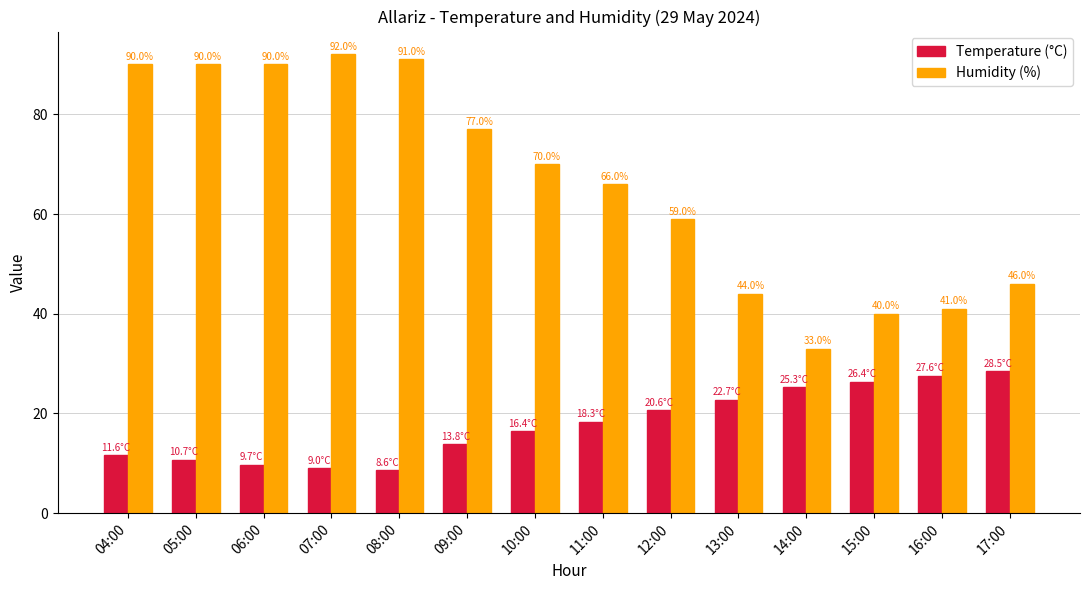

Are the bars horizontal?

No